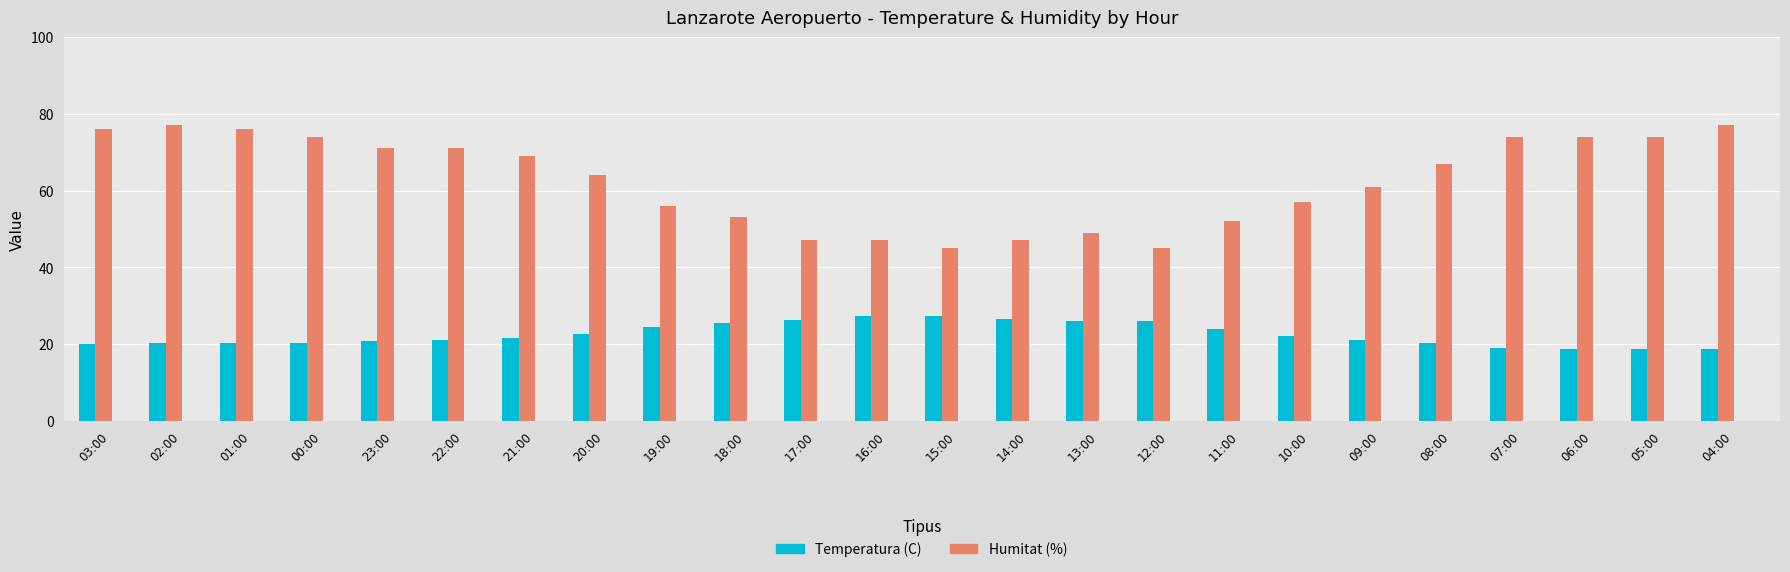

At how many categories does at least one series exceed 58?

14